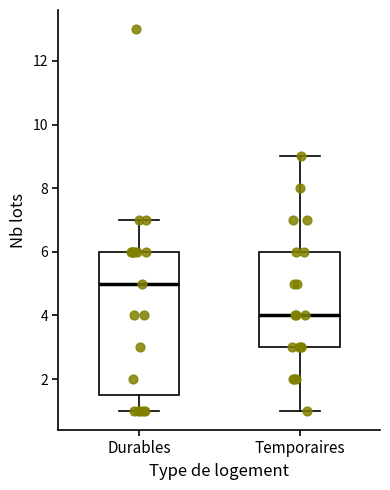

Where does the median line of the box for Temporaires sit on the y-axis? The values are not printed on the chart, so give them approximately, as read against the axis.

4.0